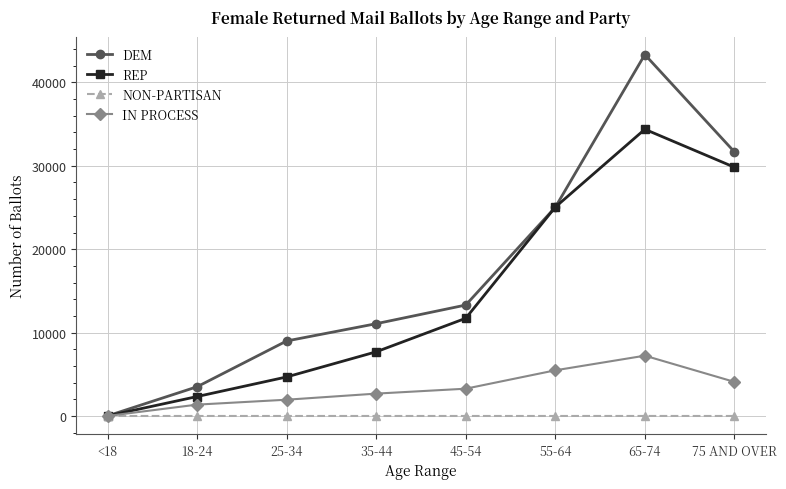

What is the sum of the IN PROCESS values at 65-74 and 75 AND OVER?

11321